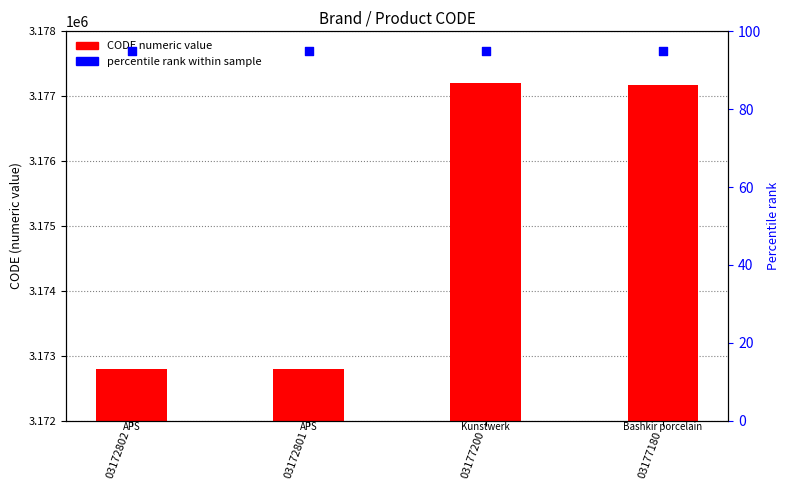

Which series has the widest spread of Y values?

CODE (numeric)